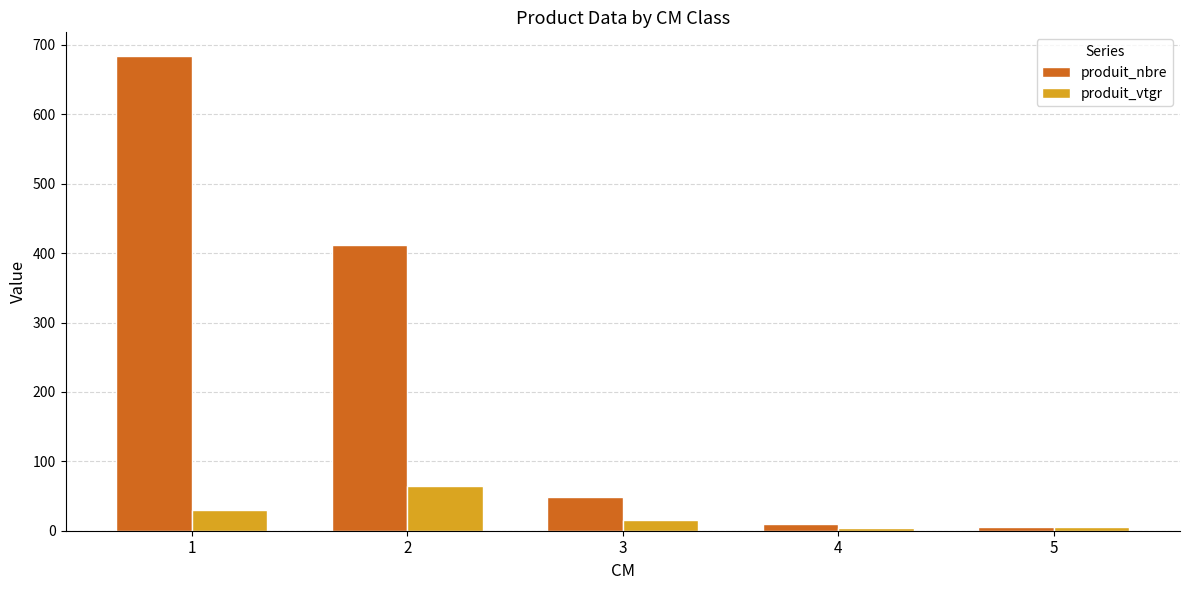

Count the number of data series in this chart.

2